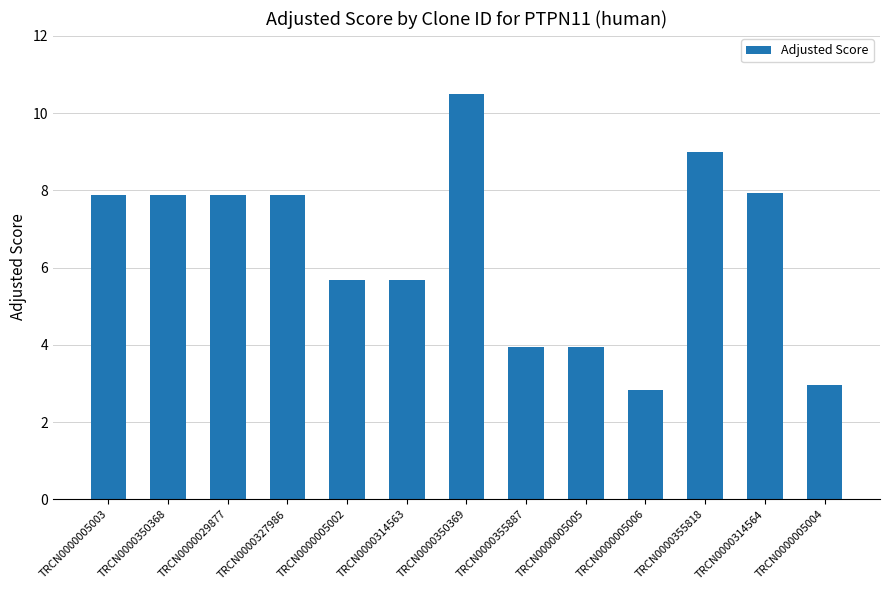

What is the greatest value displayed?

10.5